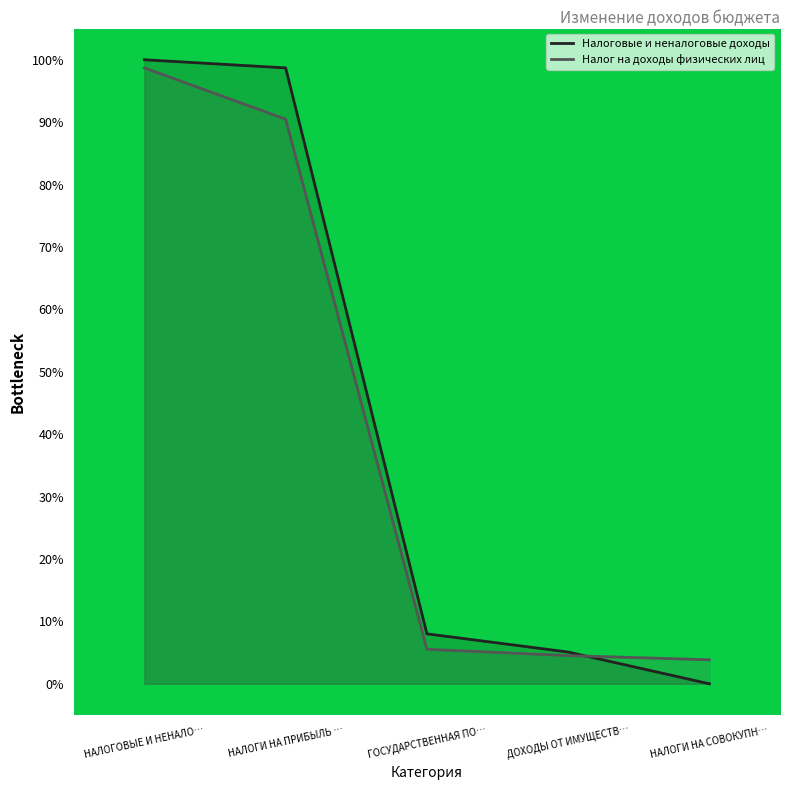

Where is Налог на доходы физических лиц nearest to the value 51?

НАЛОГИ НА ПРИБЫЛЬ …